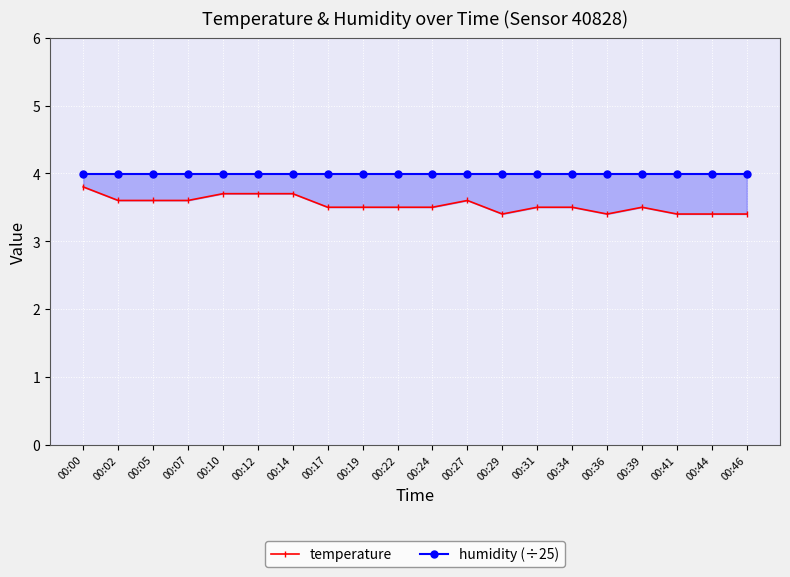

True or false: humidity (÷25) has more than 1 points higher than both neighbors.

False